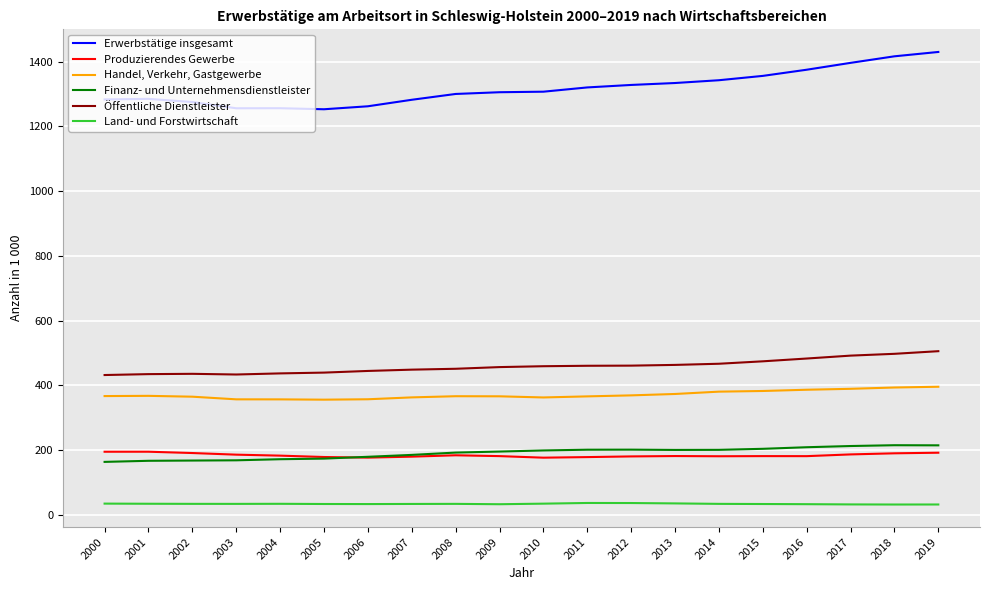

What is the minimum value for Erwerbstätige insgesamt?

1253.1